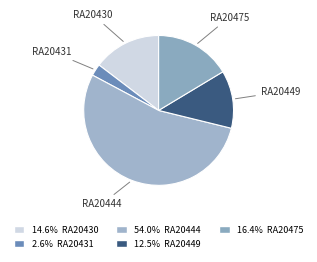

How many slices are in this pie chart?

5